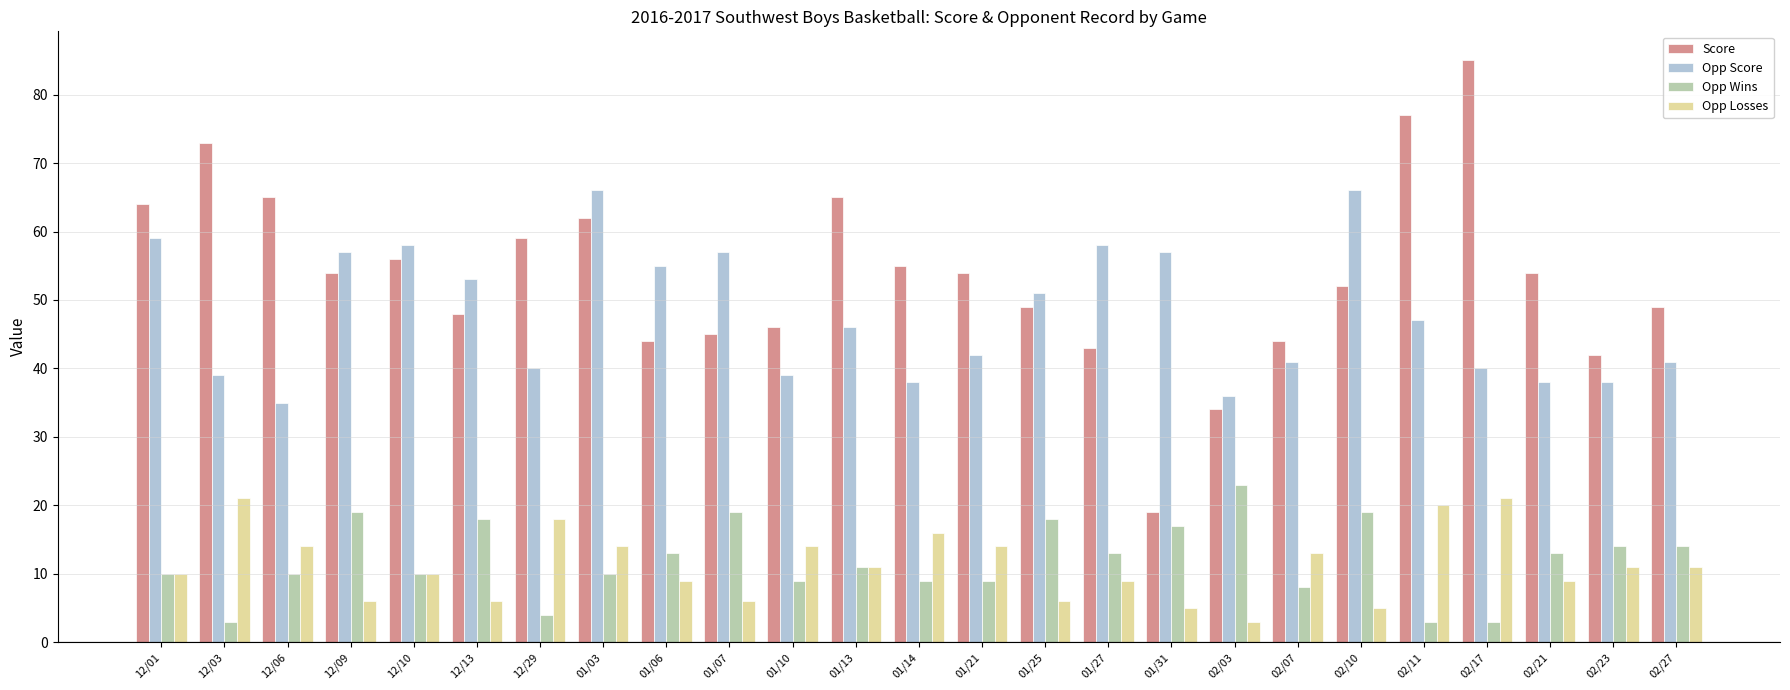

What is the minimum value shown in the chart?

3